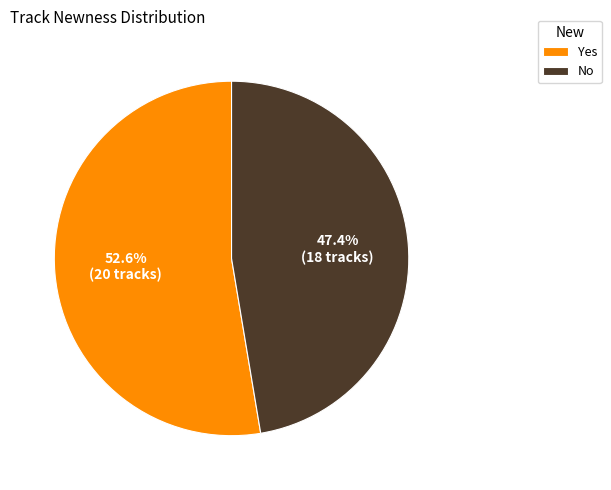

Rank the categories by value from highest to lowest.

Yes, No